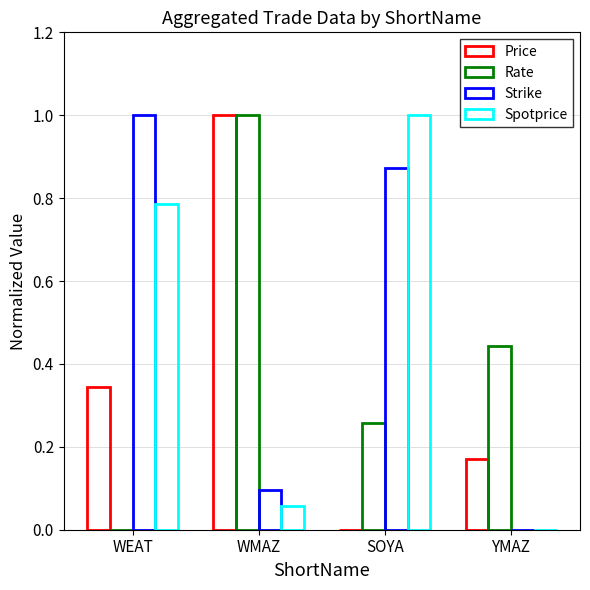

Reading left to right, extract all data points from this chart.

Price: 0.3	1.0	0.0	0.2
Rate: 0.0	1.0	0.3	0.4
Strike: 1.0	0.1	0.9	0.0
Spotprice: 0.8	0.1	1.0	0.0